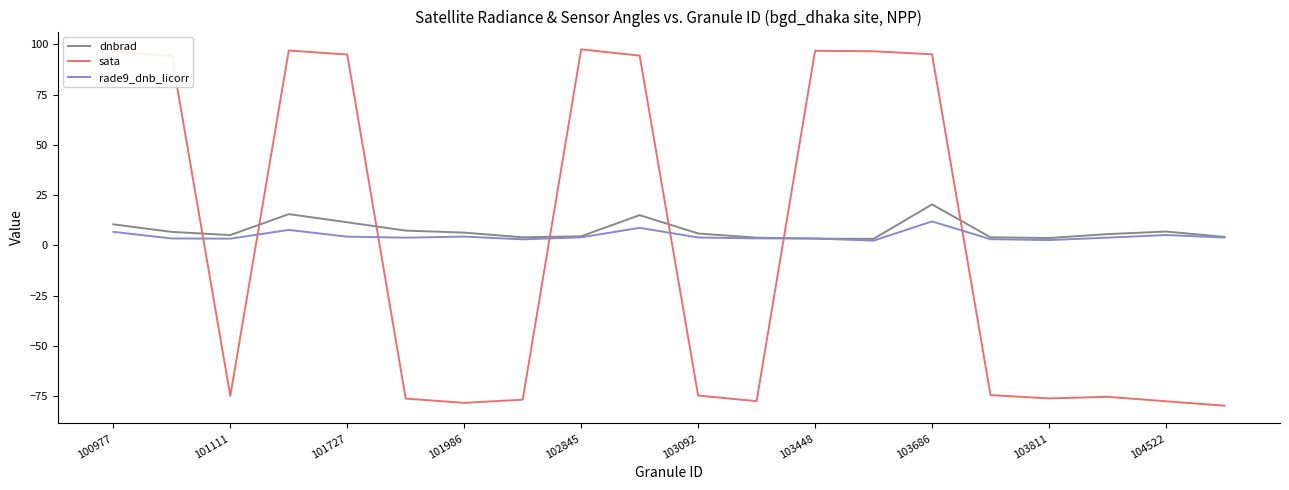

What is the greatest value displayed?

97.5